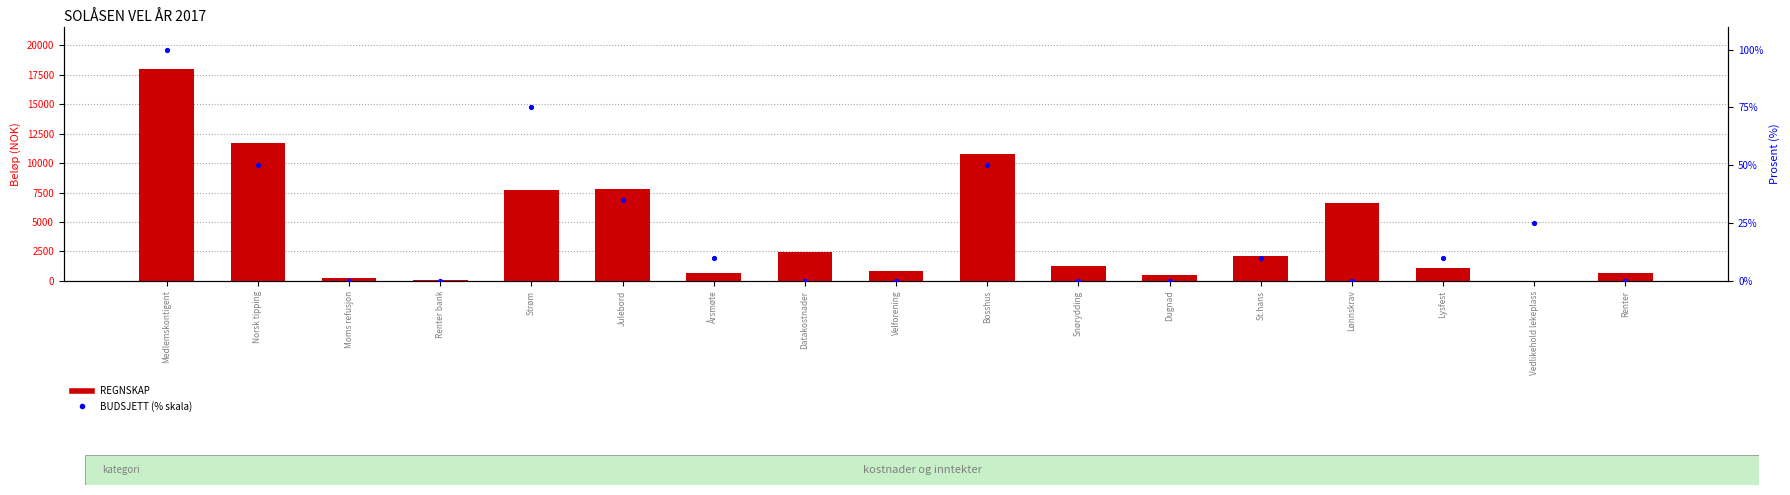

Which series has the largest total across all categories?

REGNSKAP